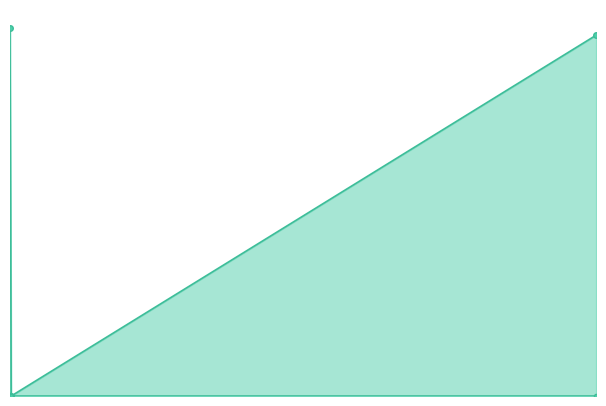

What is the value of the Fee point at the 1st from the left?

0.2